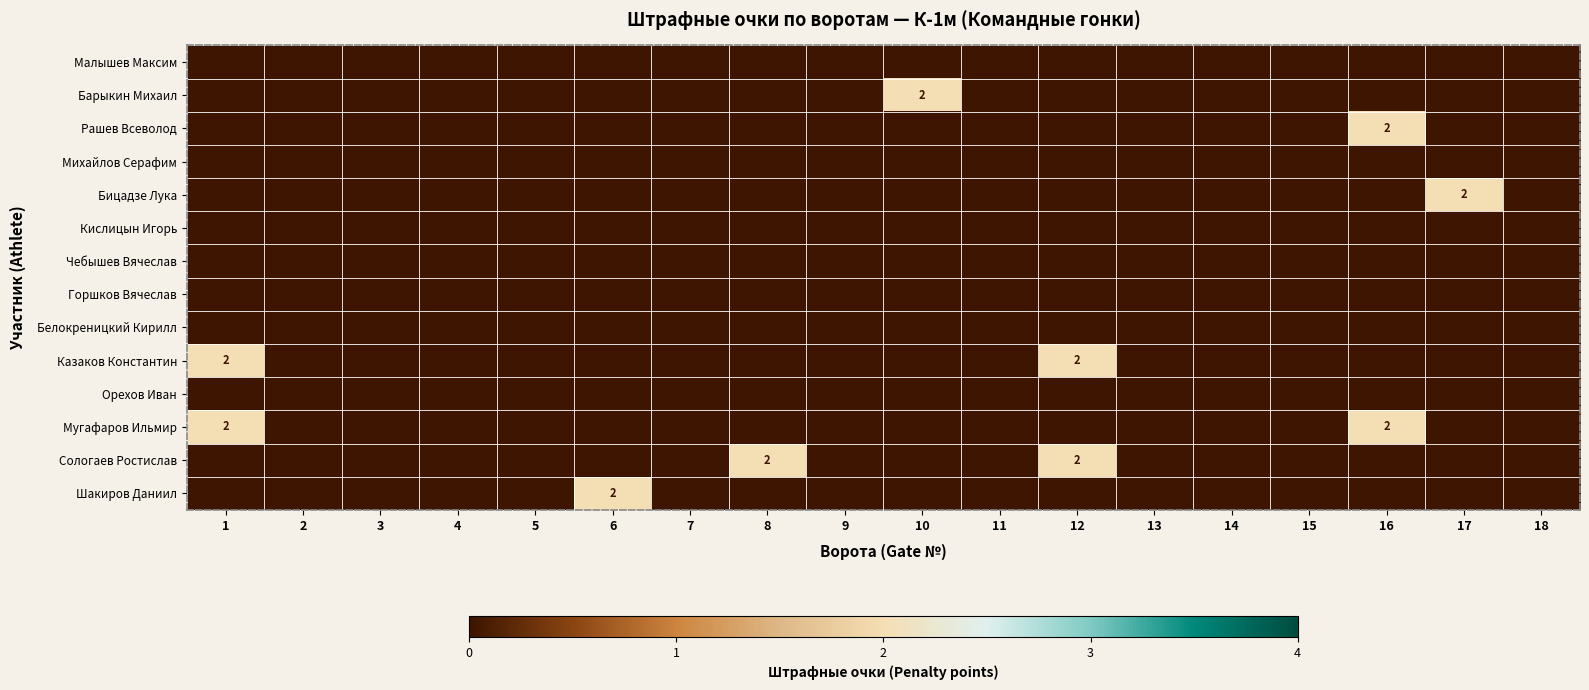

Where is Рашев Всеволод nearest to the value 1?

1